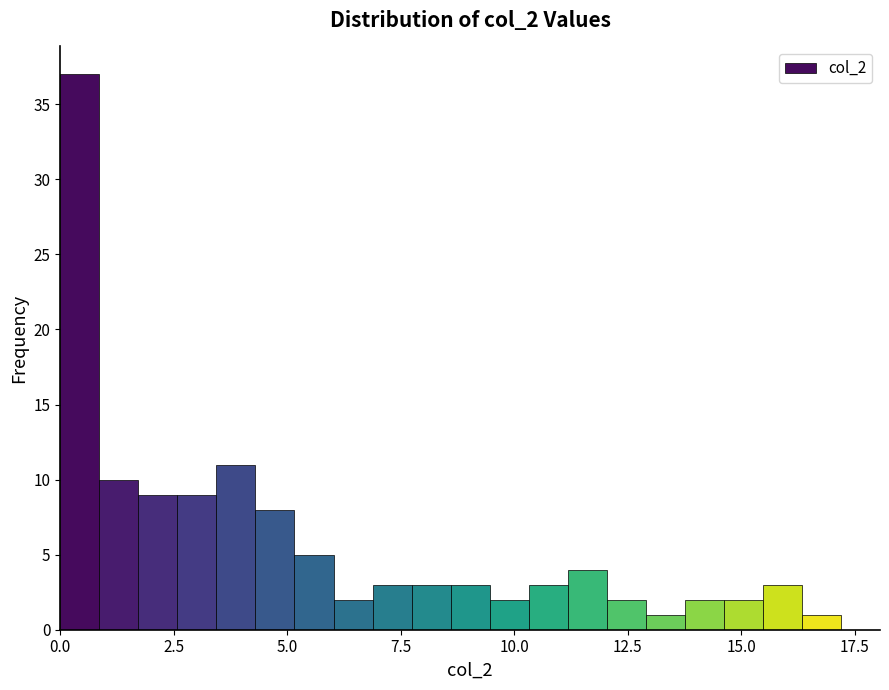

Read against the x-axis, roughly where is the centre of the tallest bar?

0.5